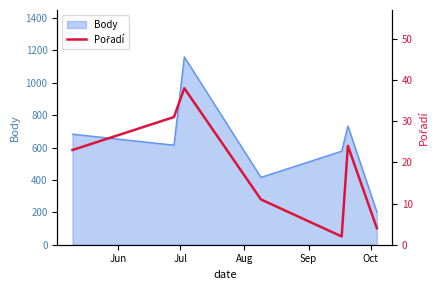

How many data points are above 23?

3